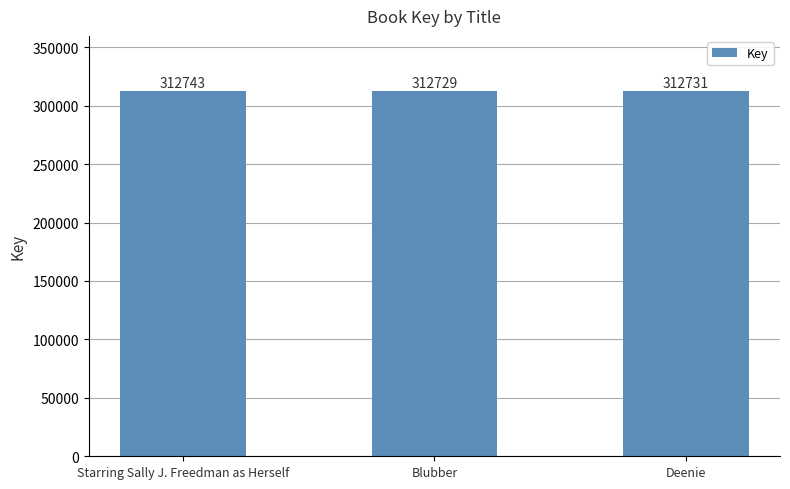

At which label is the value closest to 312736?

Deenie